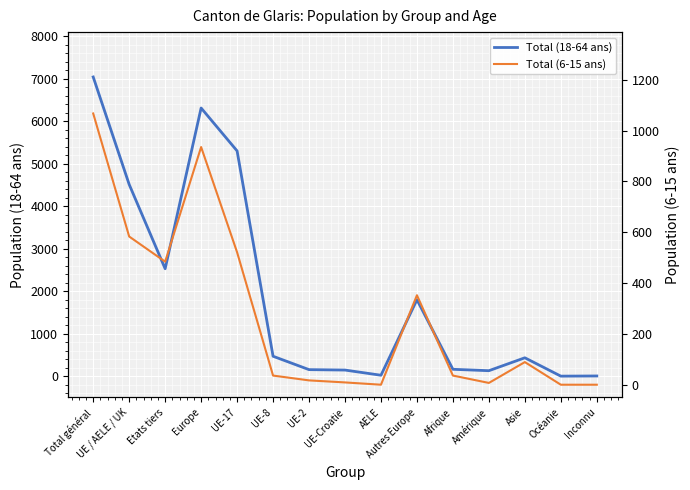

How many data points does each series have?

15